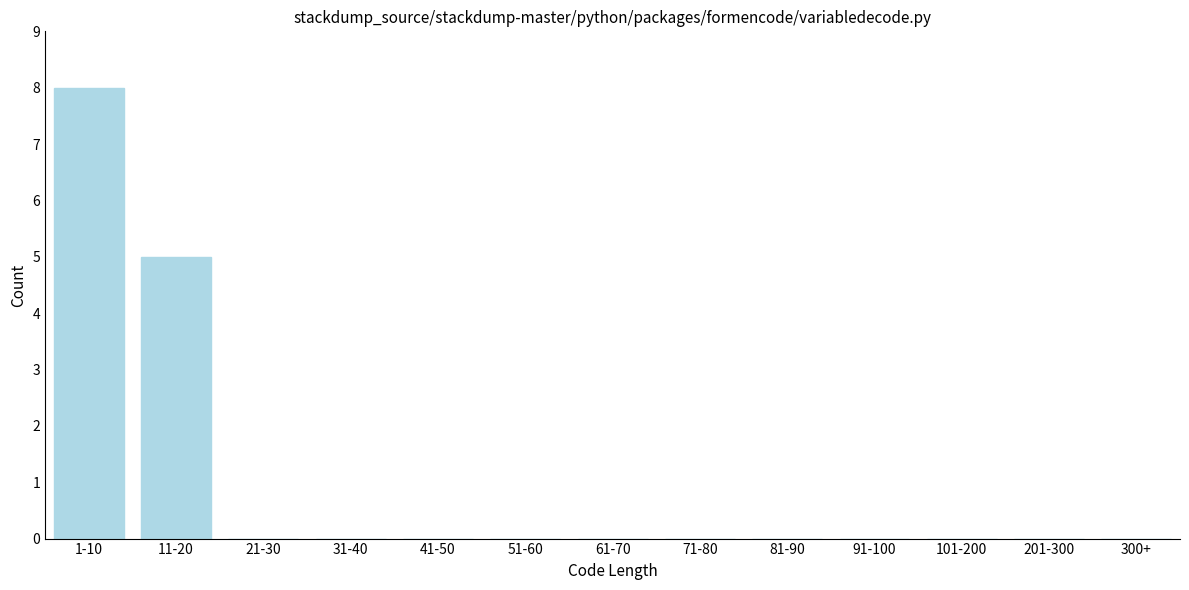

Reading right to left, what are all the values shown in this chart?

300+=0	201-300=0	101-200=0	91-100=0	81-90=0	71-80=0	61-70=0	51-60=0	41-50=0	31-40=0	21-30=0	11-20=5	1-10=8